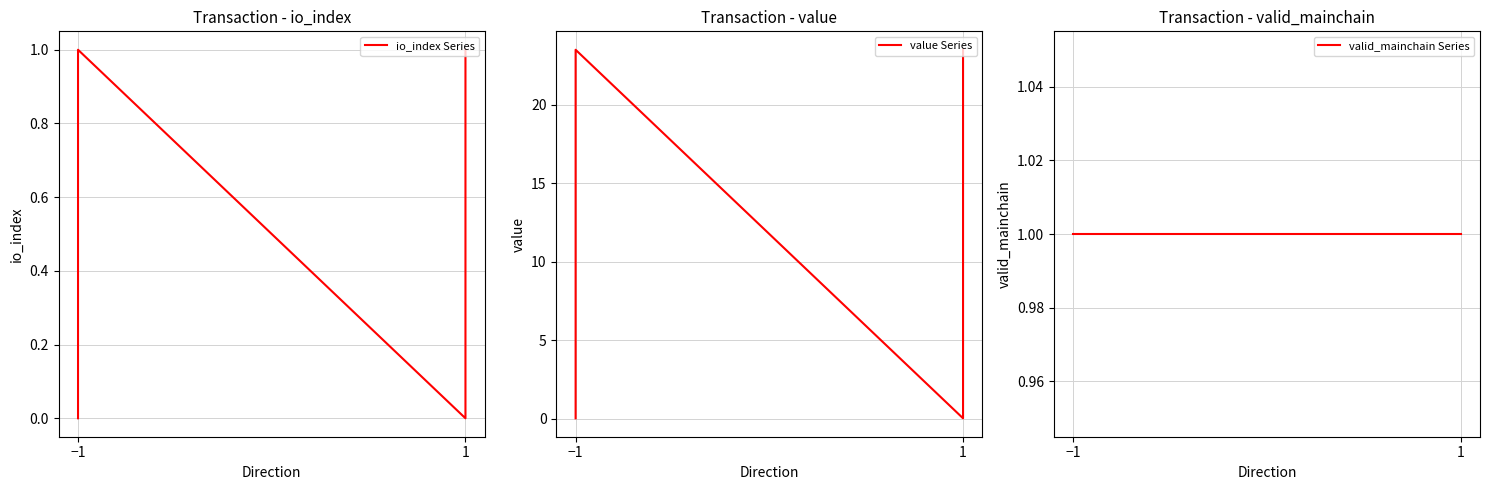

Rank the series at 1 from lowest to highest value.

io_index Series, value Series, valid_mainchain Series